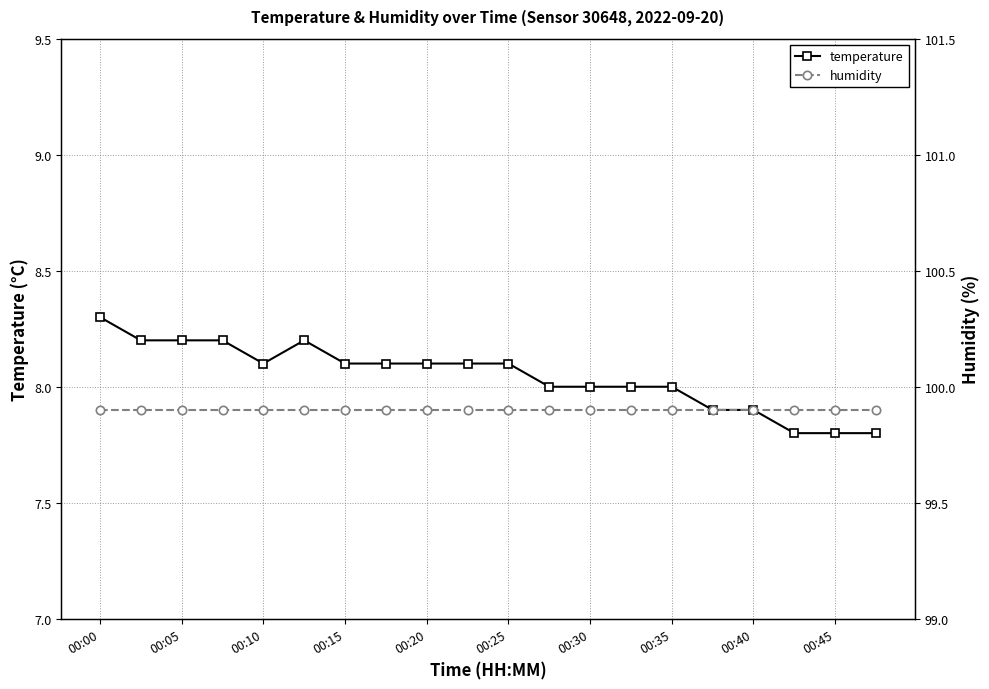

The temperature series shows 8.3 at 00:00. True or false?

True